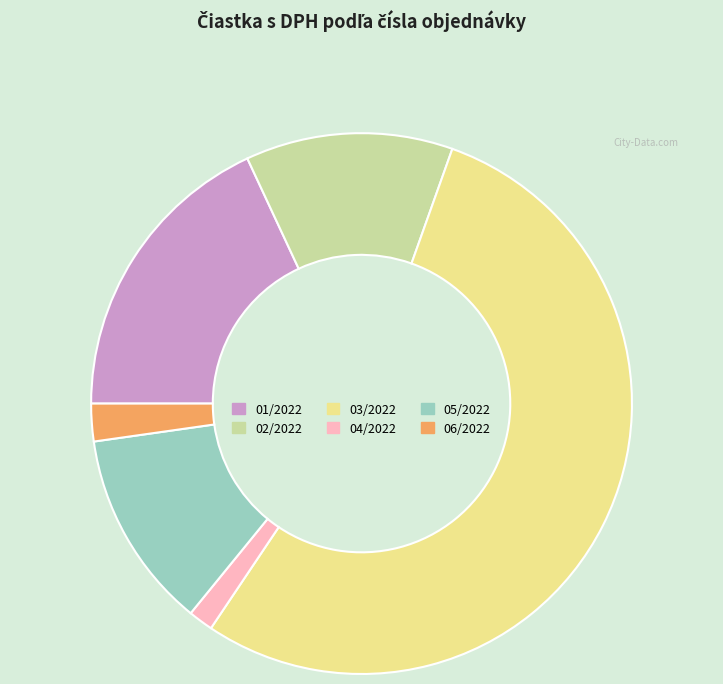

Do 03/2022 and 01/2022 together represent more than half of the pie?

Yes